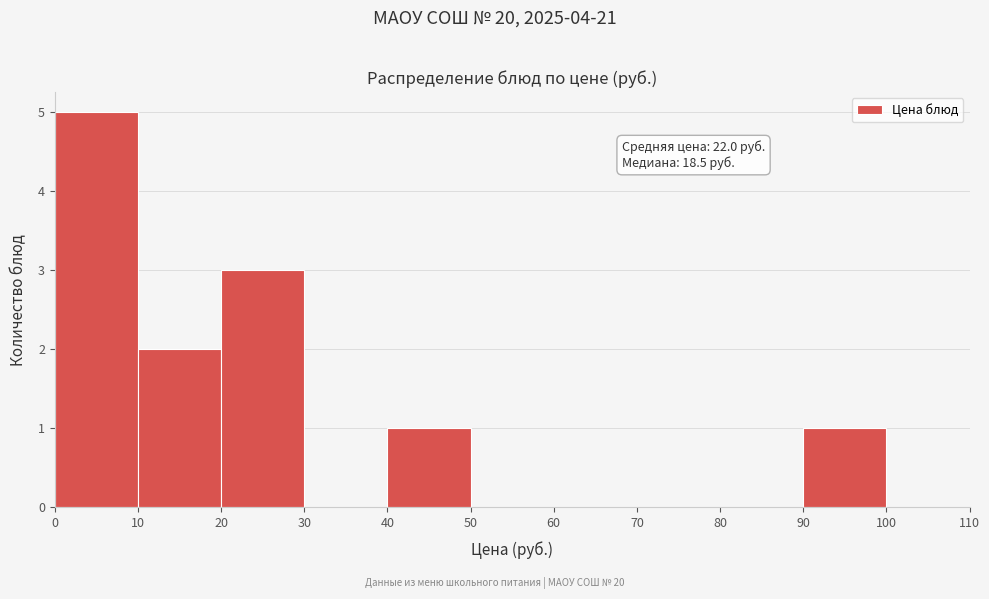

Which range on the x-axis has the tallest bar?

0 to 10